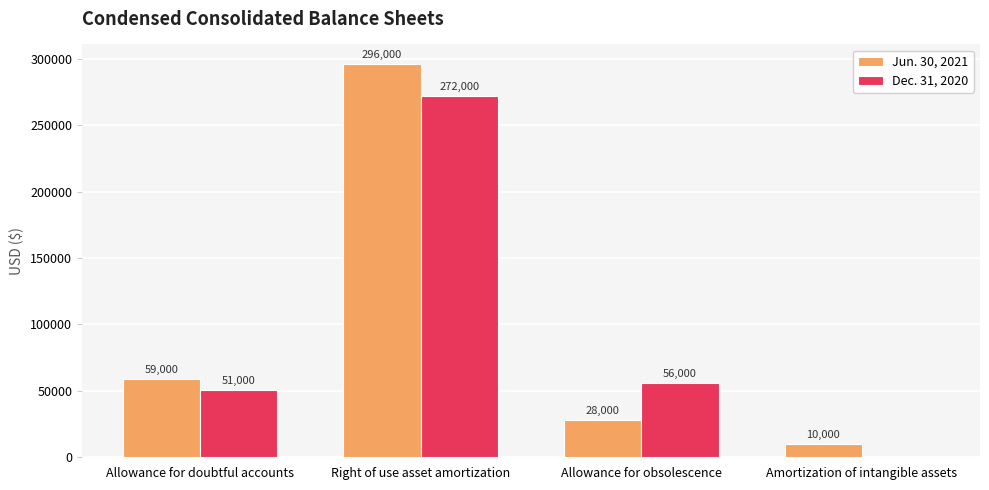

What is the average value of the Dec. 31, 2020 series?

94750